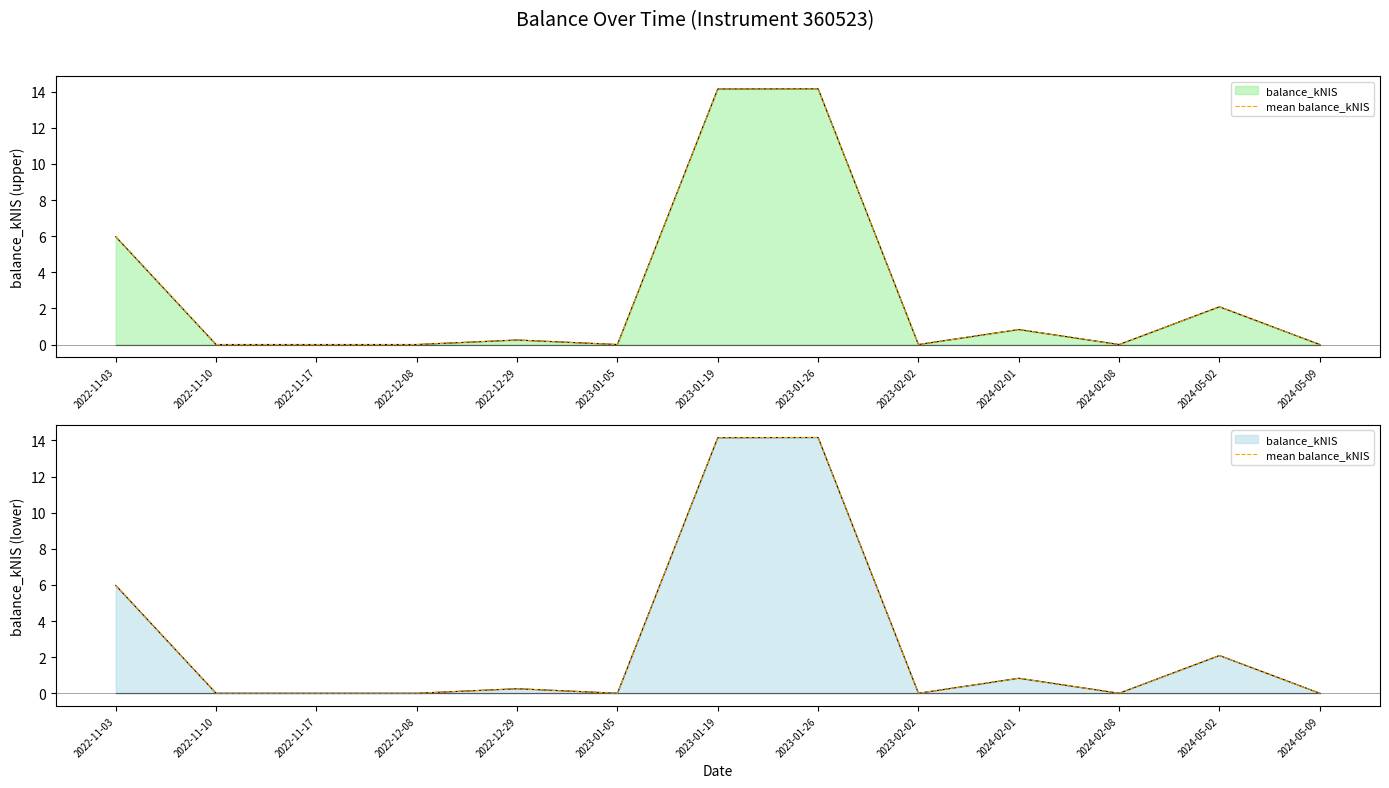

At which label is the value closest to 7?

2022-11-03